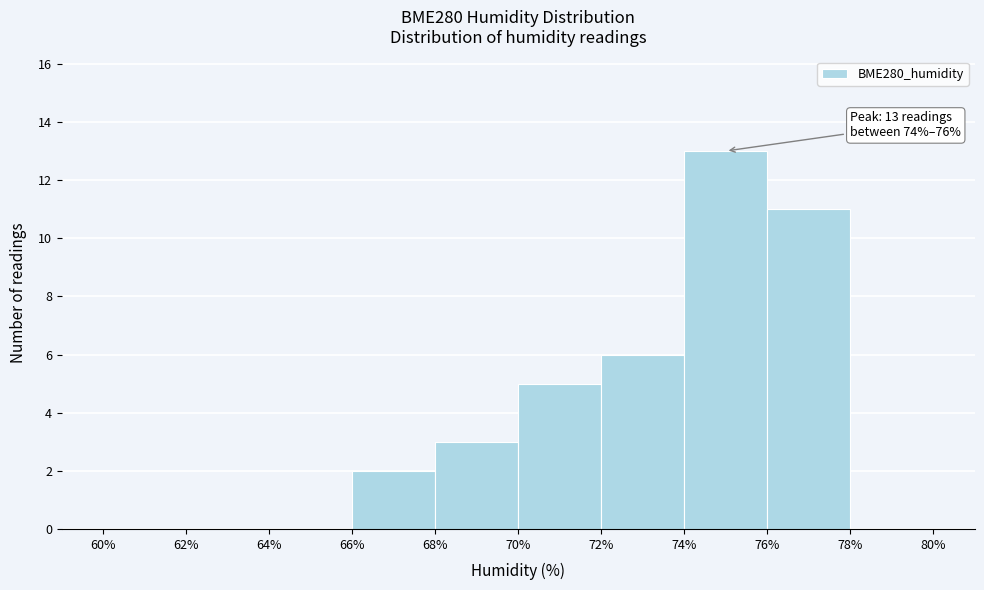

Which range on the x-axis has the tallest bar?

74% to 76%